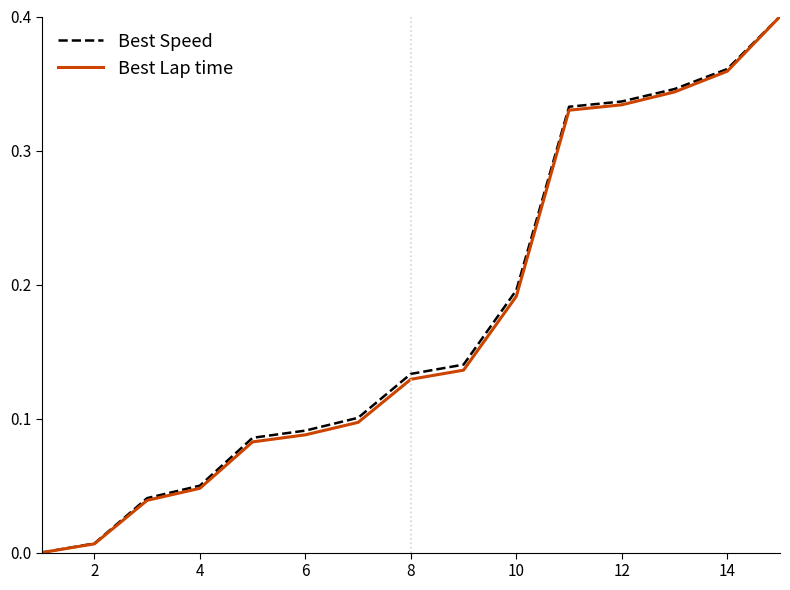

Which series changed the most between 2 and 6?

Best Speed